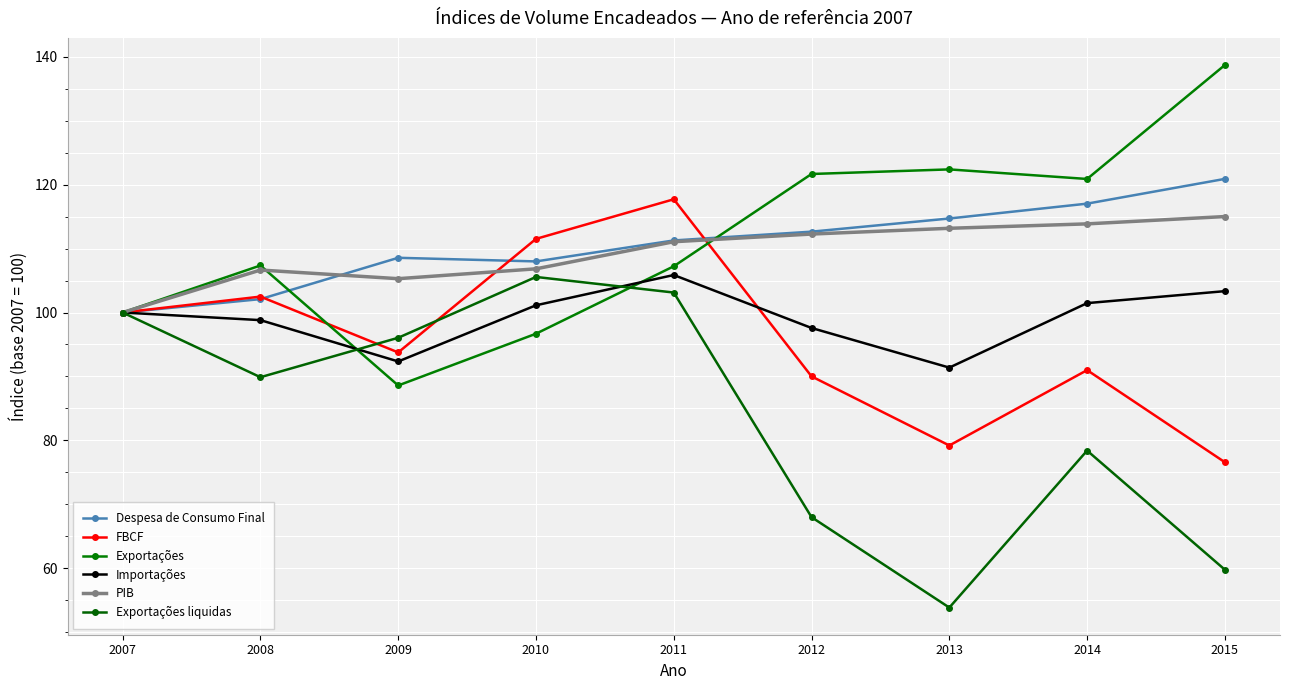

Where is Importações nearest to the value 98?

2012